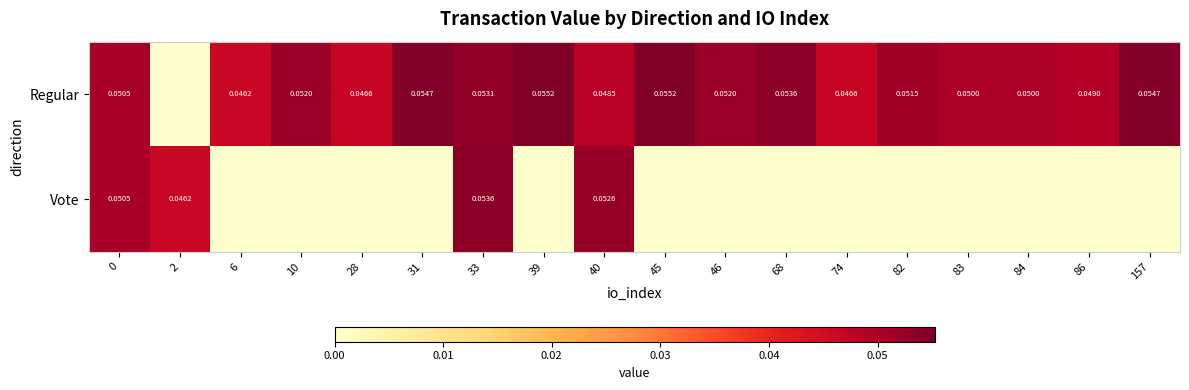

List the series in order of their peak value, lowest first.

Vote, Regular